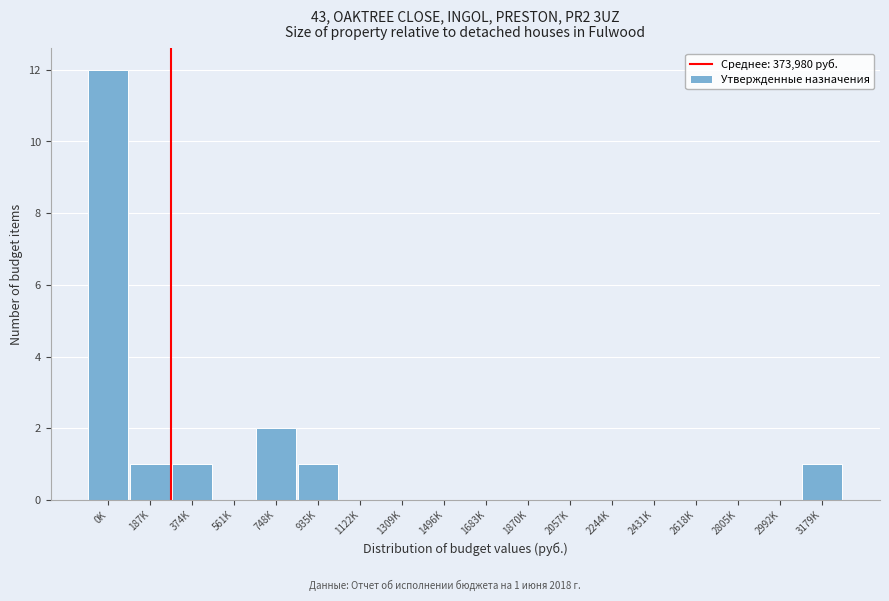

Reading left to right, list all the values displayed in this chart.

0K=12	187K=1	374K=1	561K=0	748K=2	935K=1	1122K=0	1309K=0	1496K=0	1683K=0	1870K=0	2057K=0	2244K=0	2431K=0	2618K=0	2805K=0	2992K=0	3179K=1